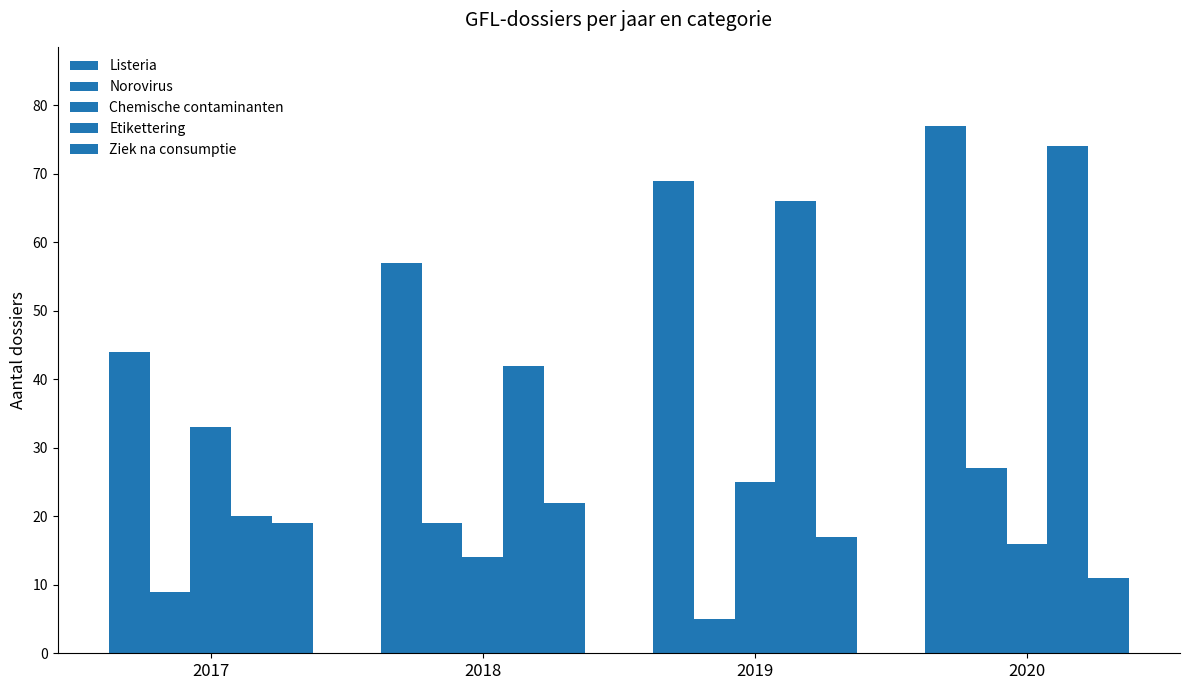

What is the spread (max minus min) of values at 2019?

64